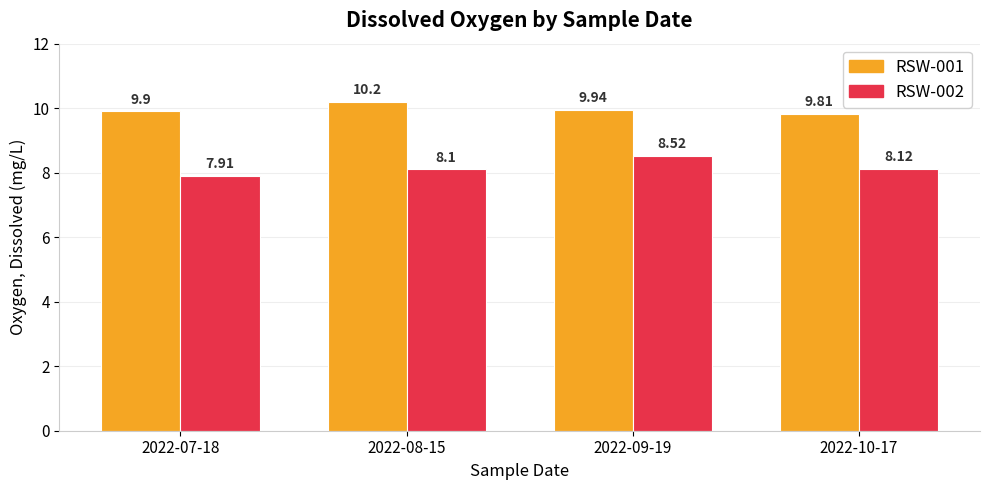

What is the smallest value displayed?

7.9